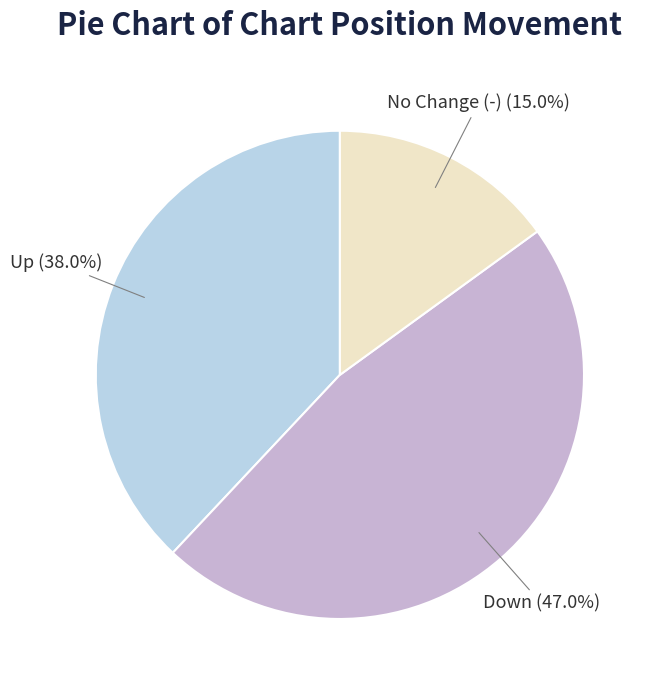

Which has a higher value, Up or No Change (-)?

Up